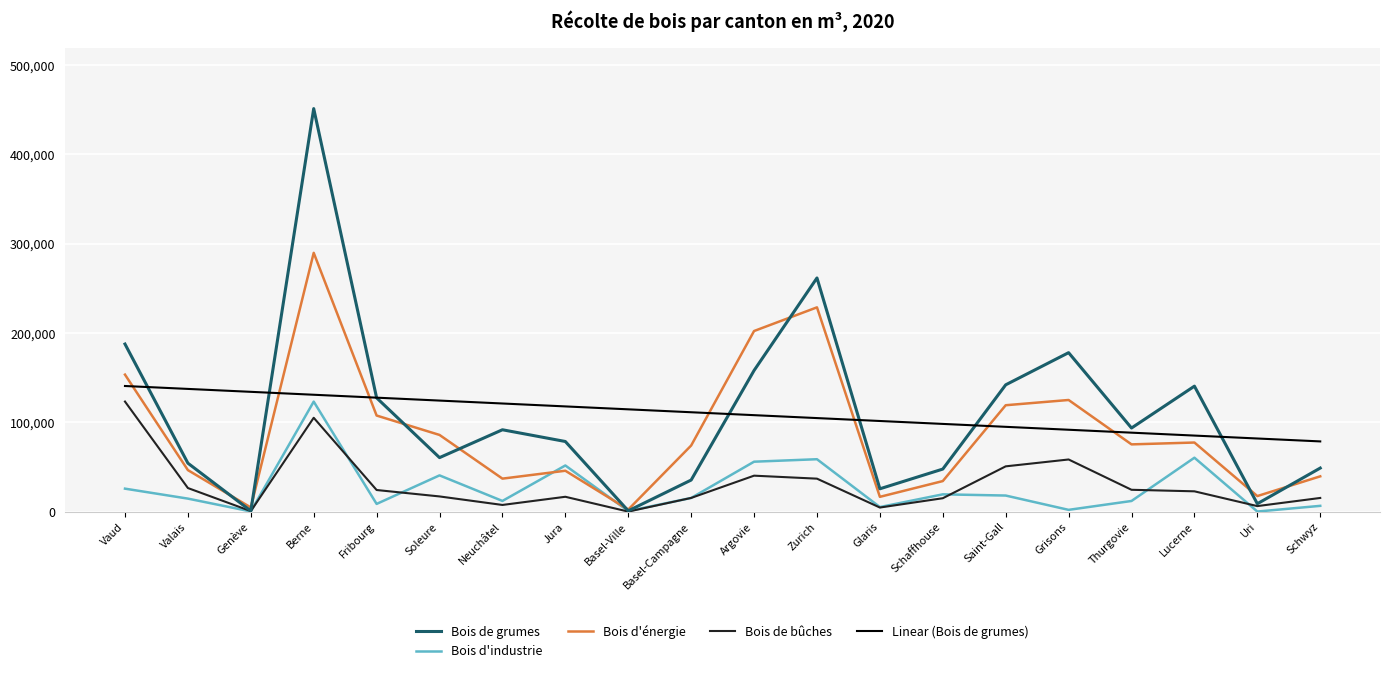

What are all the series names shown in the legend?

Bois de grumes, Bois d'industrie, Bois d'énergie, Bois de bûches, Linear (Bois de grumes)